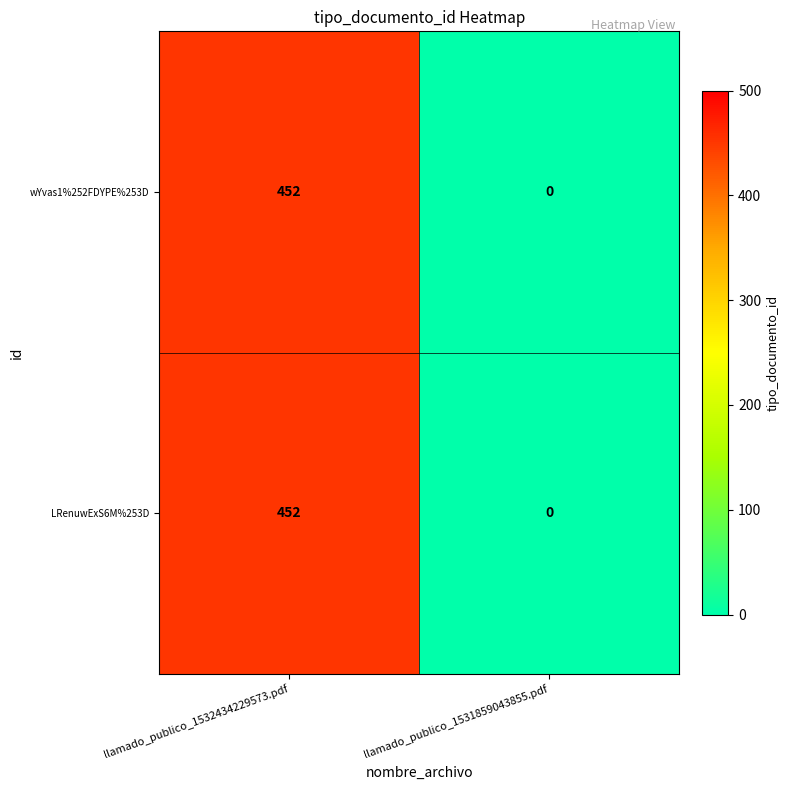

Which category has the lowest value in the LRenuwExS6M%253D series?

llamado_publico_1531859043855.pdf